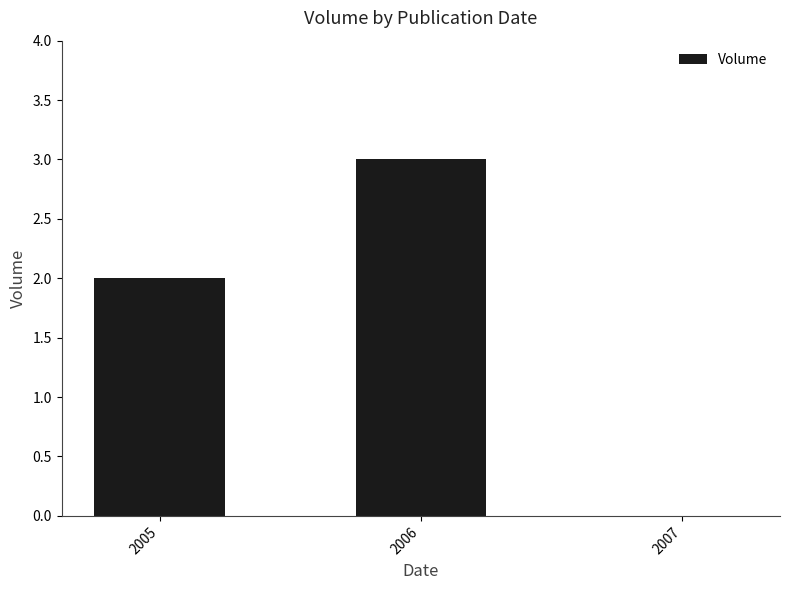

The chart shows a value of 1 at 2005. True or false?

False